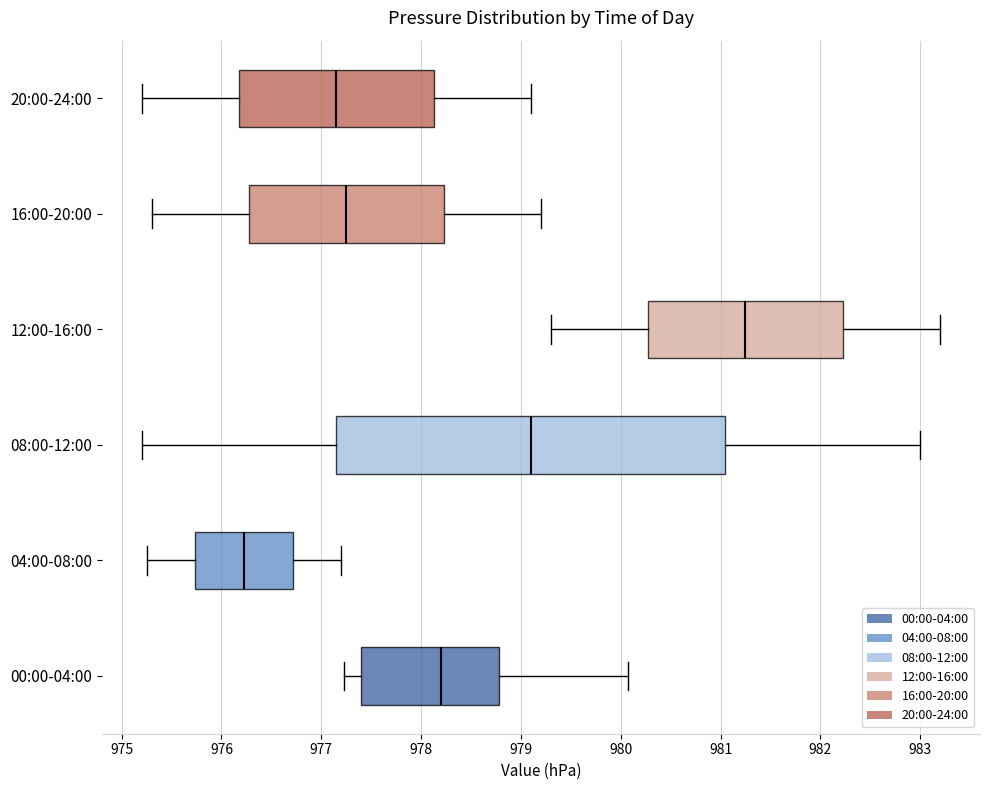

Reading bottom to top, transcribe this box plot: for each box, give where its median line is, the range the box spans, and where its two whiskers end, as read against the x-axis. The values are not printed on the chart, so give them approximately, as read against the axis.

00:00-04:00: median 978.2, box 977.4 to 978.8, whiskers 977.2 to 980.1
04:00-08:00: median 976.2, box 975.7 to 976.7, whiskers 975.3 to 977.2
08:00-12:00: median 979.1, box 977.2 to 981.1, whiskers 975.2 to 983.0
12:00-16:00: median 981.3, box 980.3 to 982.2, whiskers 979.3 to 983.2
16:00-20:00: median 977.3, box 976.3 to 978.2, whiskers 975.3 to 979.2
20:00-24:00: median 977.2, box 976.2 to 978.1, whiskers 975.2 to 979.1